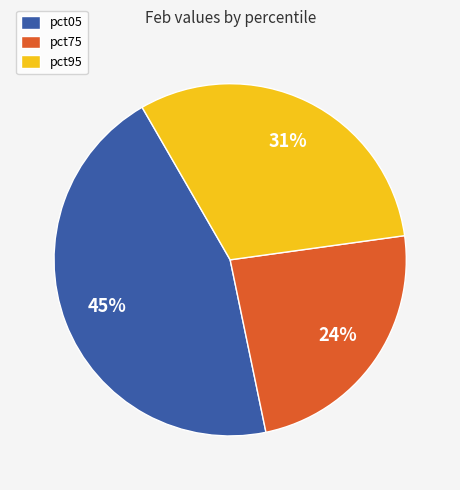

Approximately how many times larger is the value at pct95 compared to pct05?

0.7